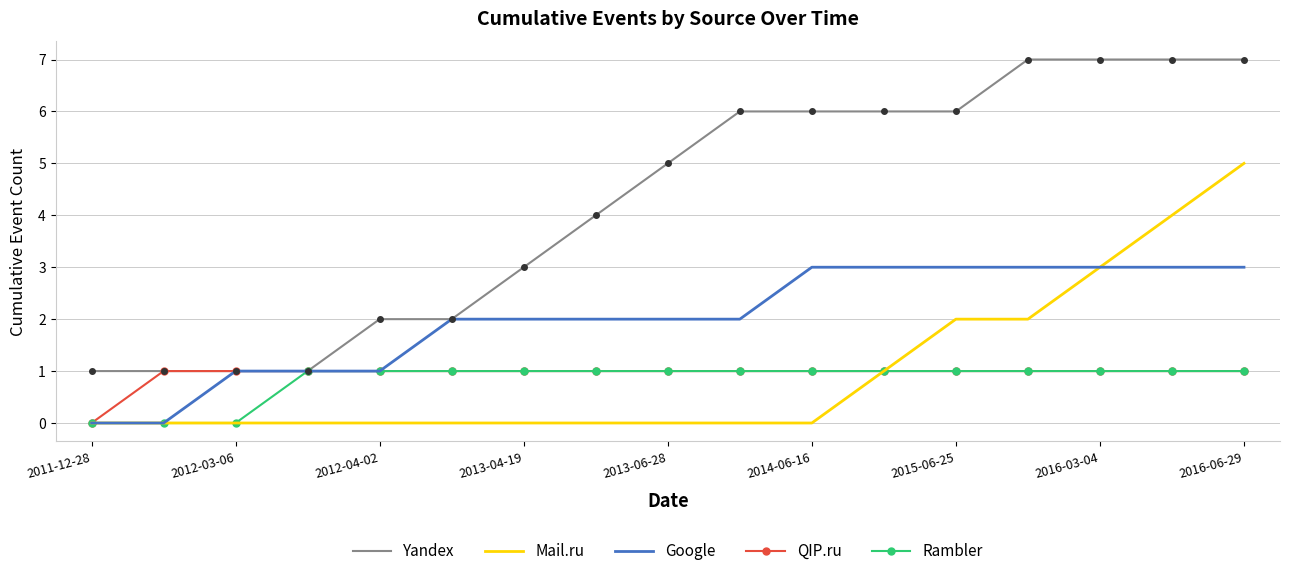

Which series has the widest spread of values?

Yandex